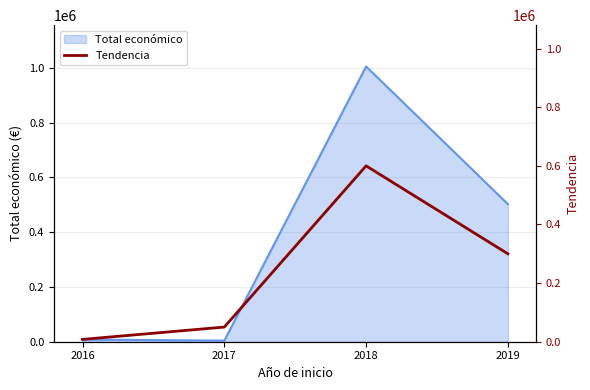

What is the highest value of the Total económico series?

1004879